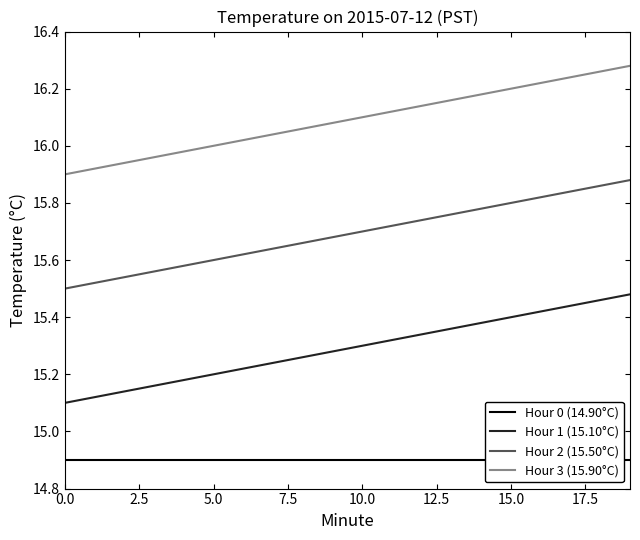

Which series has the largest range (max minus min)?

Hour 1 (15.10°C)